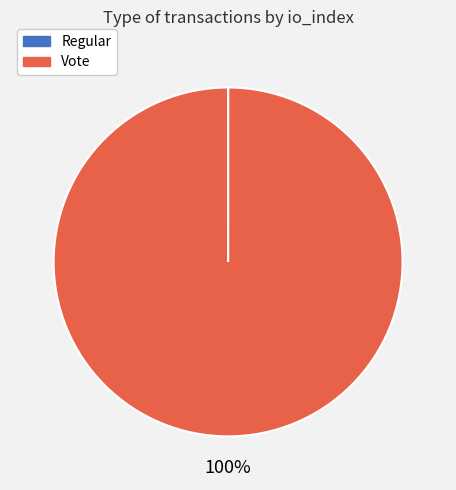

To the nearest percent, what is the average slice percentage?

50%